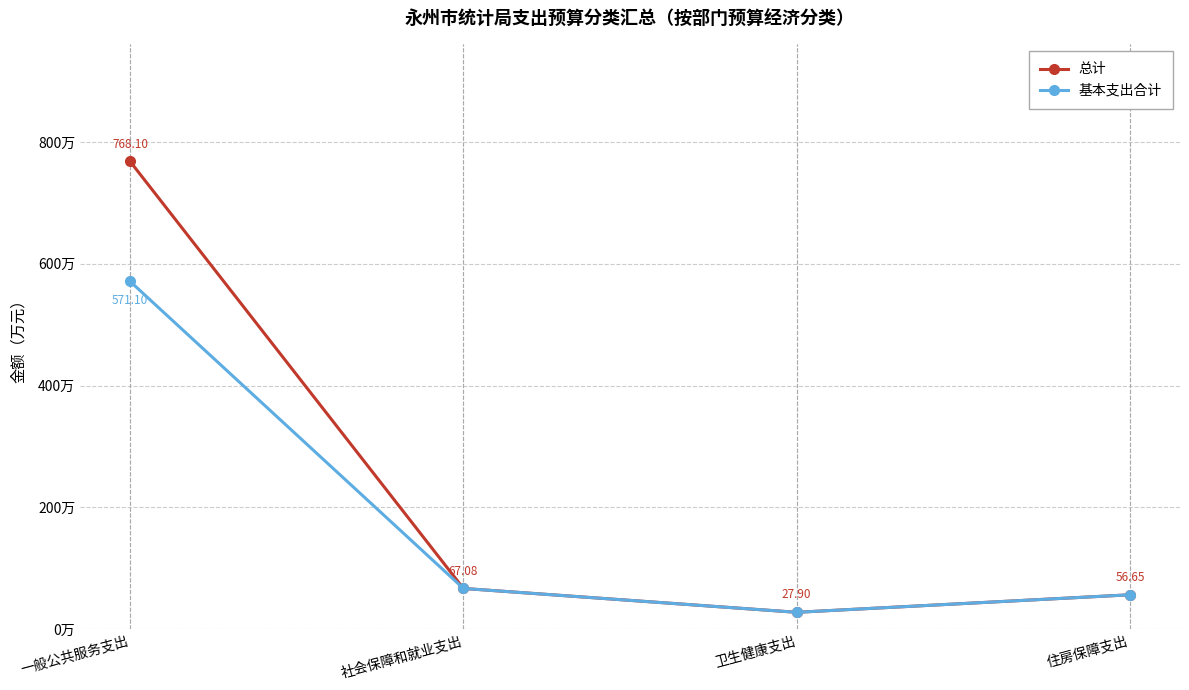

Which category has the highest value across all series?

一般公共服务支出